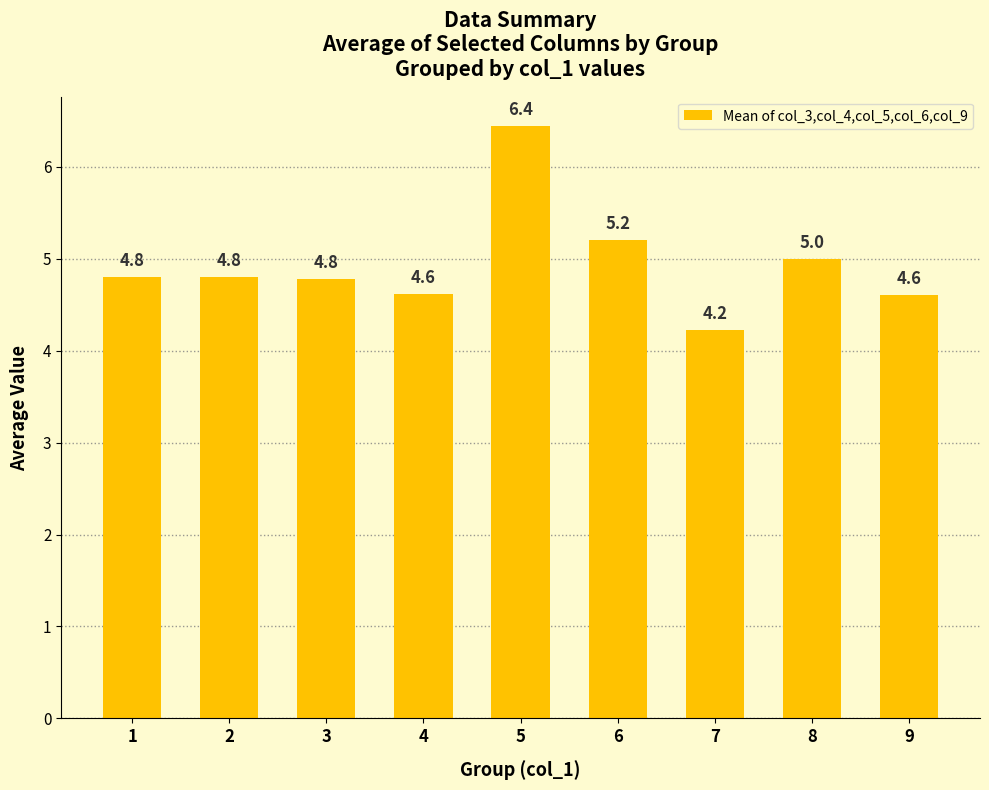

Reading left to right, extract all data points from this chart.

4.8	4.8	4.8	4.6	6.4	5.2	4.2	5.0	4.6